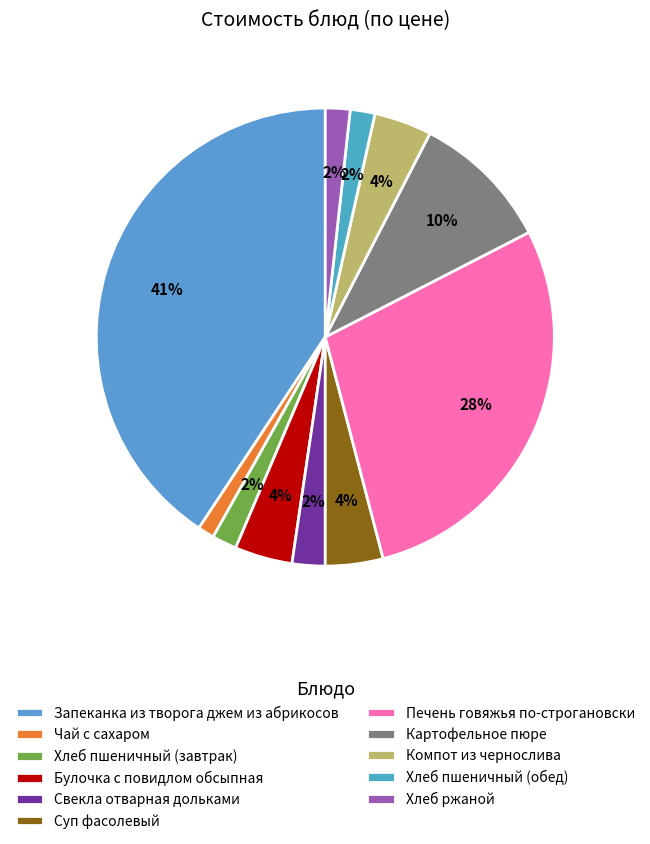

What is the change in value from Печень говяжья по-строгановски to Хлеб пшеничный (обед)?

-46